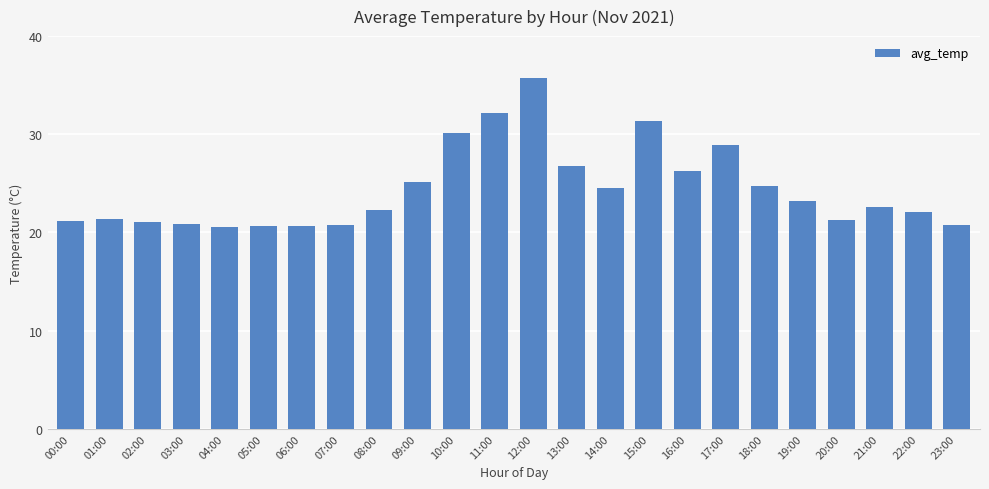

What is the label of the 6th bar from the left?

05:00